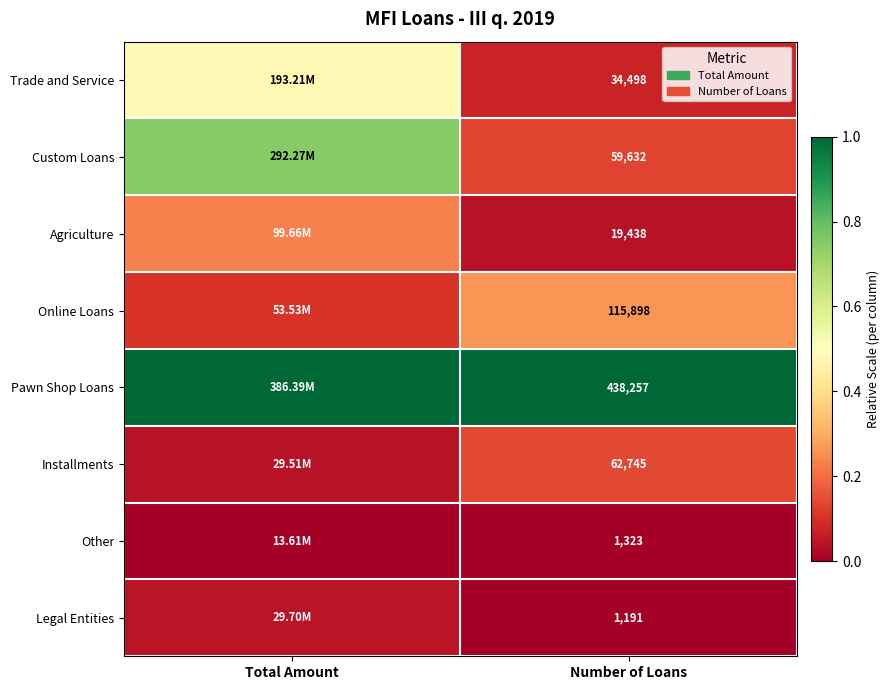

Is the value of Agriculture at Number of Loans greater than the value of Custom Loans at Number of Loans?

No